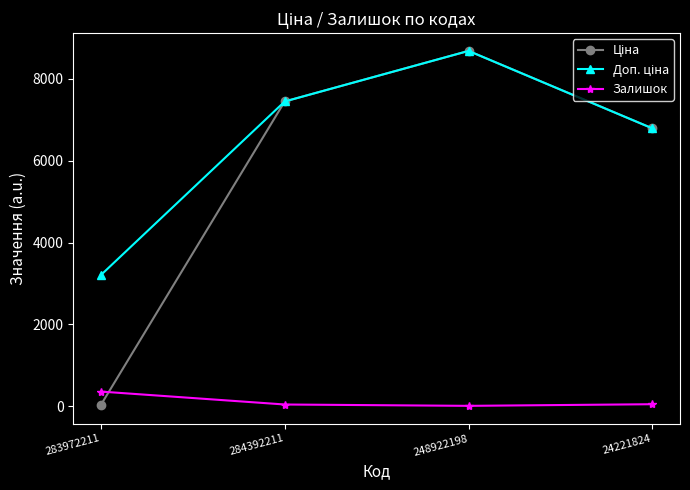

At how many categories does at least one series exceed 4268?

3